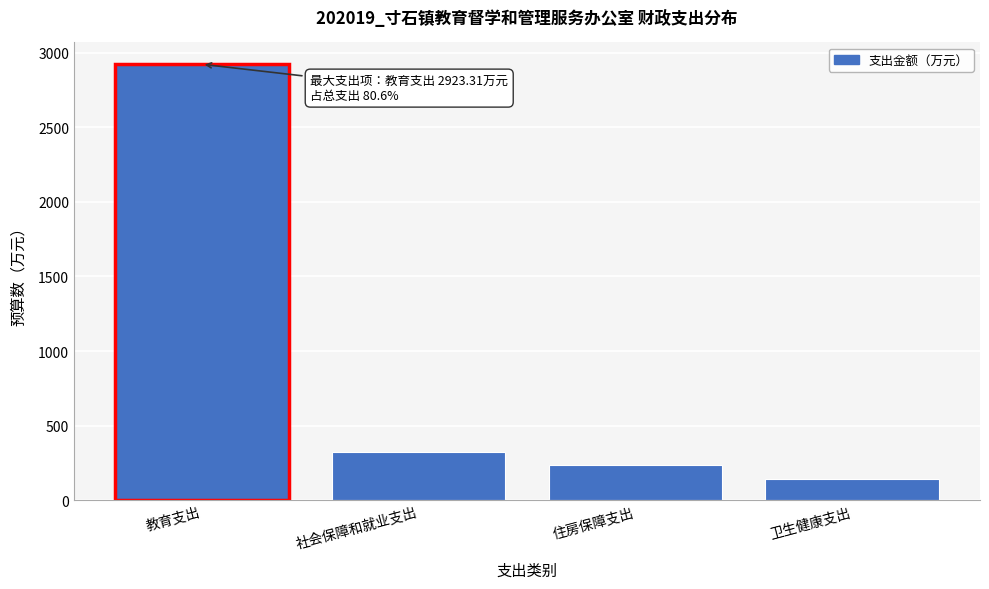

Reading left to right, transcribe all the data shown in this chart.

2923.3	324.6	233.7	143.2